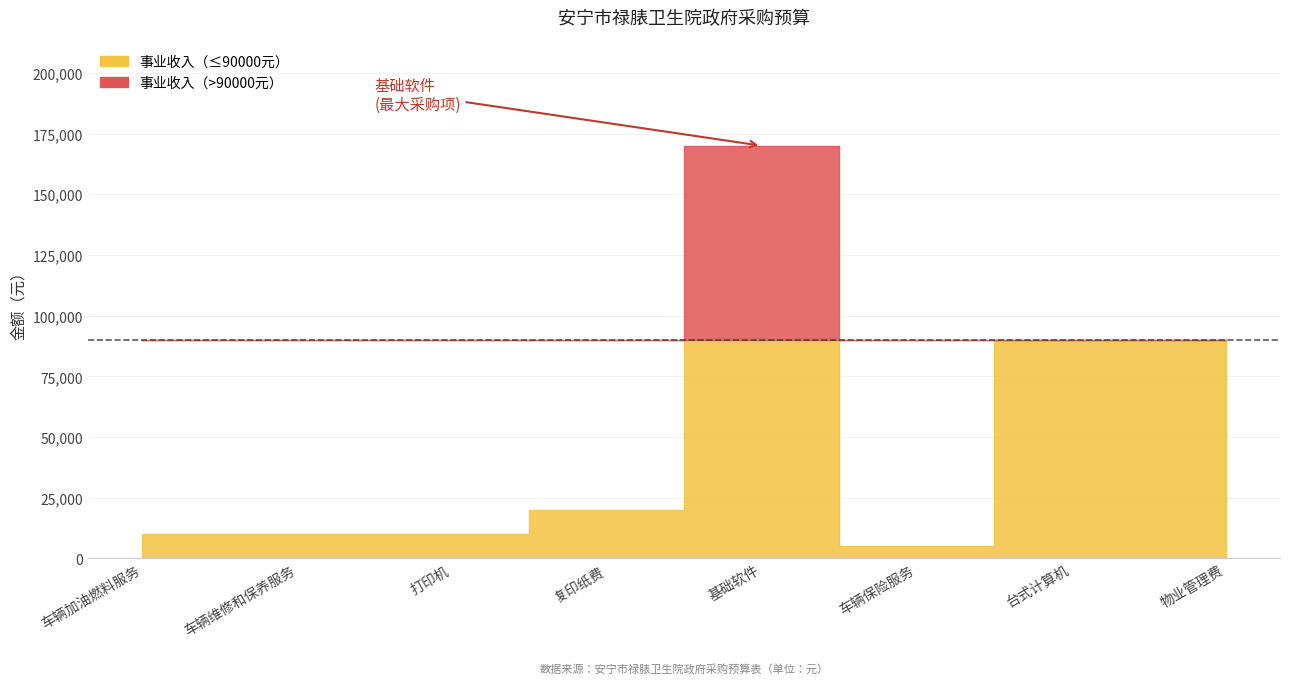

True or false: there are more than 1 points higher than both neighbors.

False